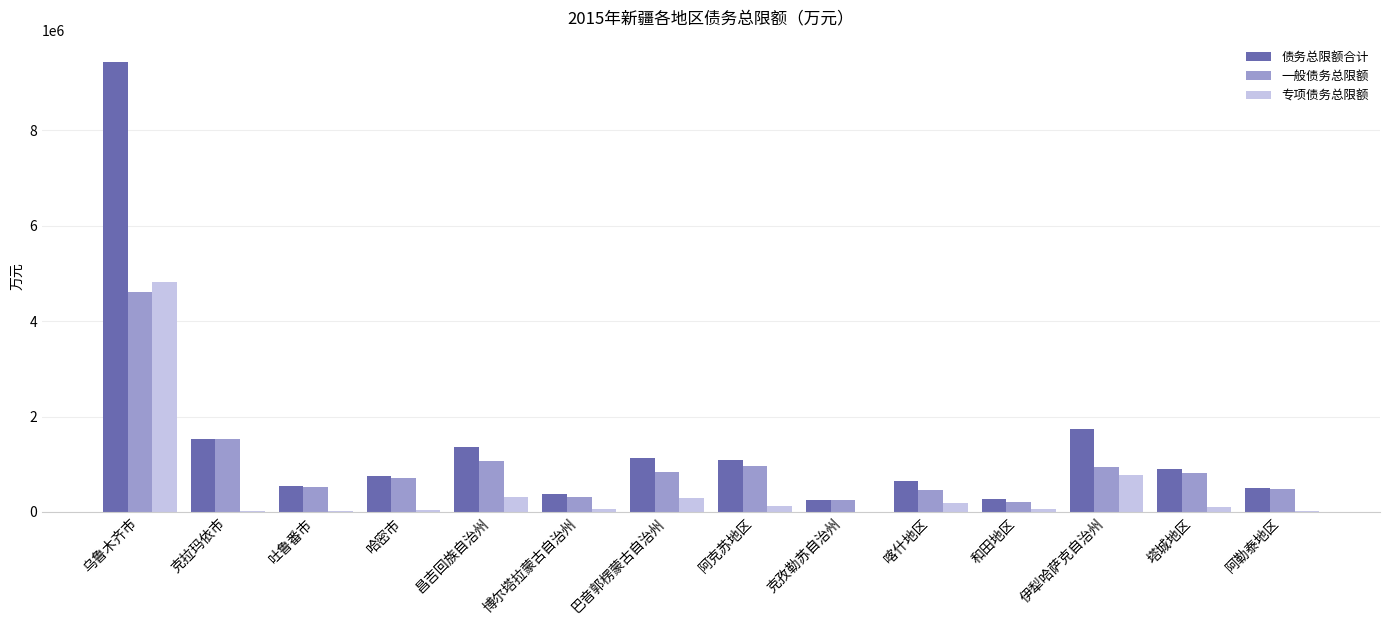

What are all the series names shown in the legend?

债务总限额合计, 一般债务总限额, 专项债务总限额